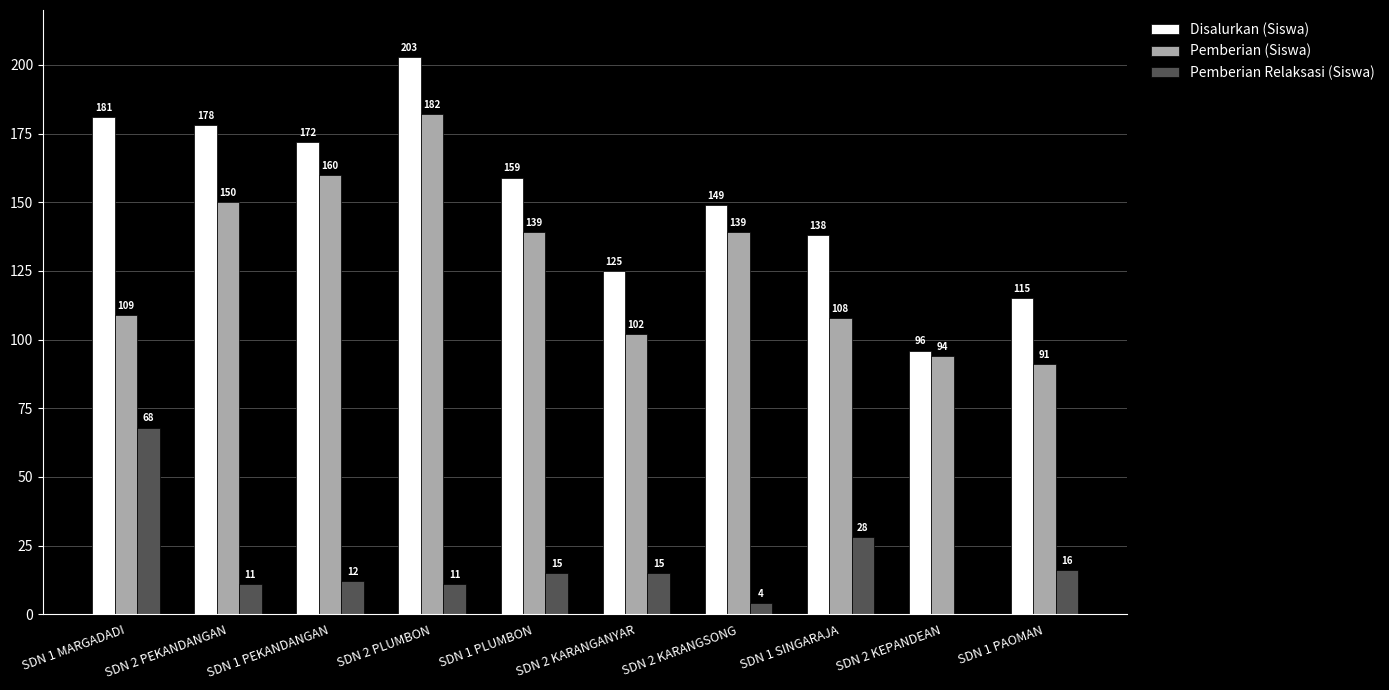

At which category is the sum across all series the highest?

SDN 2 PLUMBON